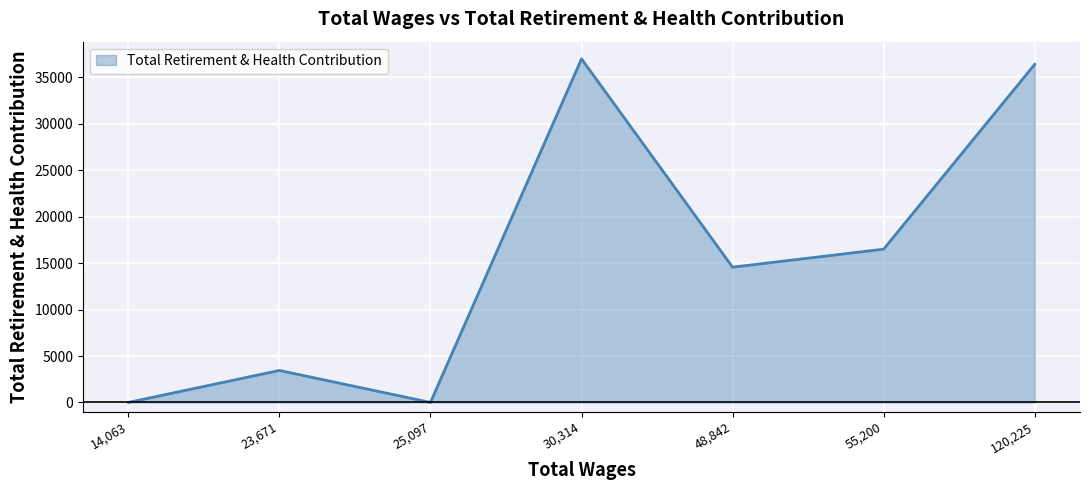

The value at 14,063 is 0. True or false?

True